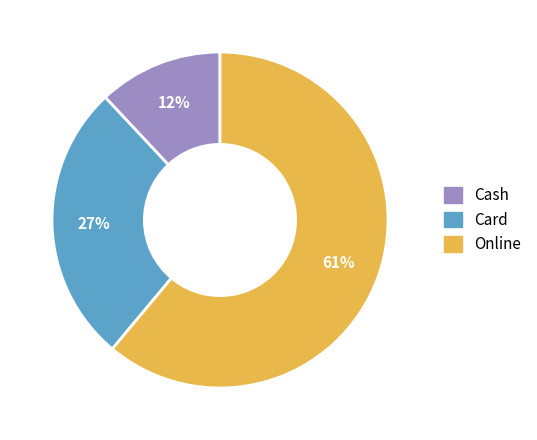

To the nearest percent, what percentage of the pie is Cash?

12%